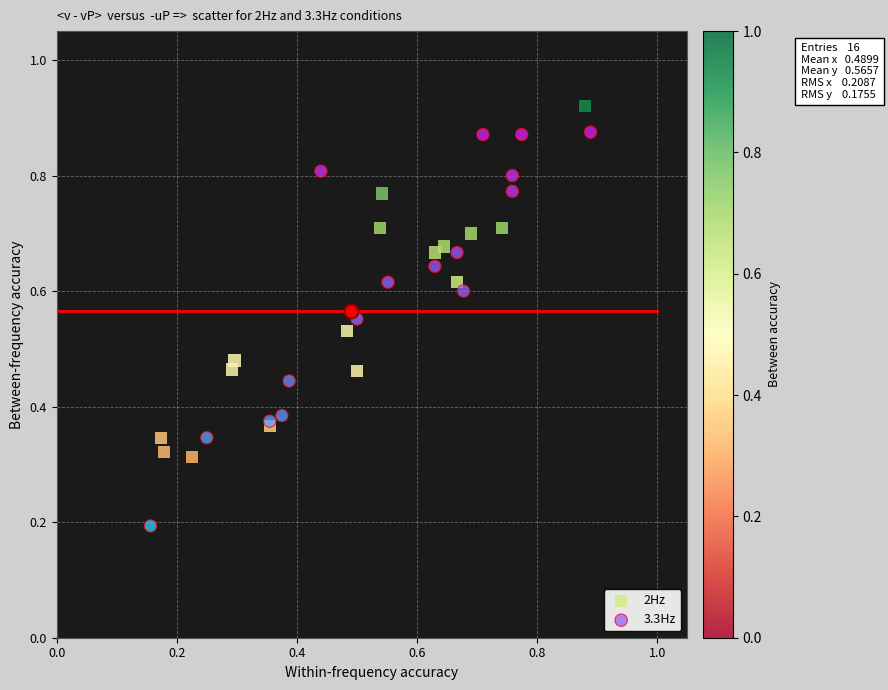

Which series contains the lowest Y value?

3.3Hz